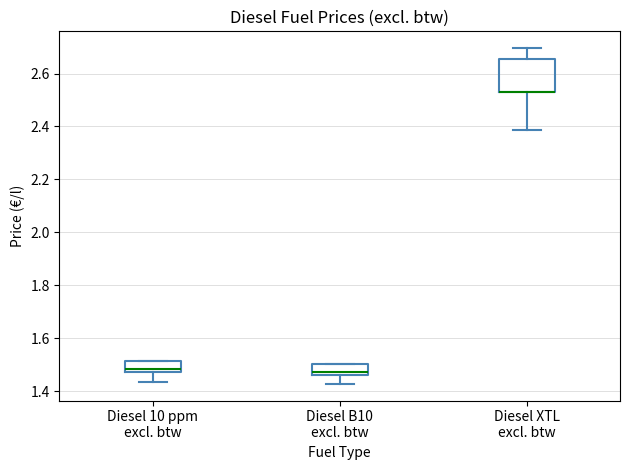

Where does the lower whisker of the box for Diesel 10 ppm excl. btw end on the y-axis? The values are not printed on the chart, so give them approximately, as read against the axis.

1.44